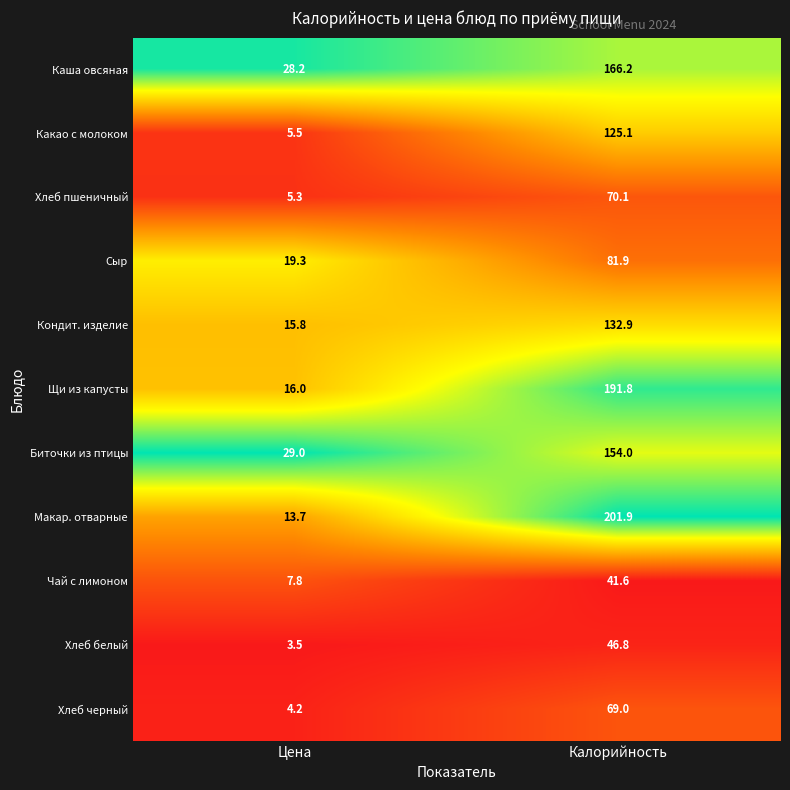

Rank the series at Калорийность from highest to lowest value.

Макар. отварные, Щи из капусты, Каша овсяная, Биточки из птицы, Кондит. изделие, Какао с молоком, Сыр, Хлеб пшеничный, Хлеб черный, Хлеб белый, Чай с лимоном